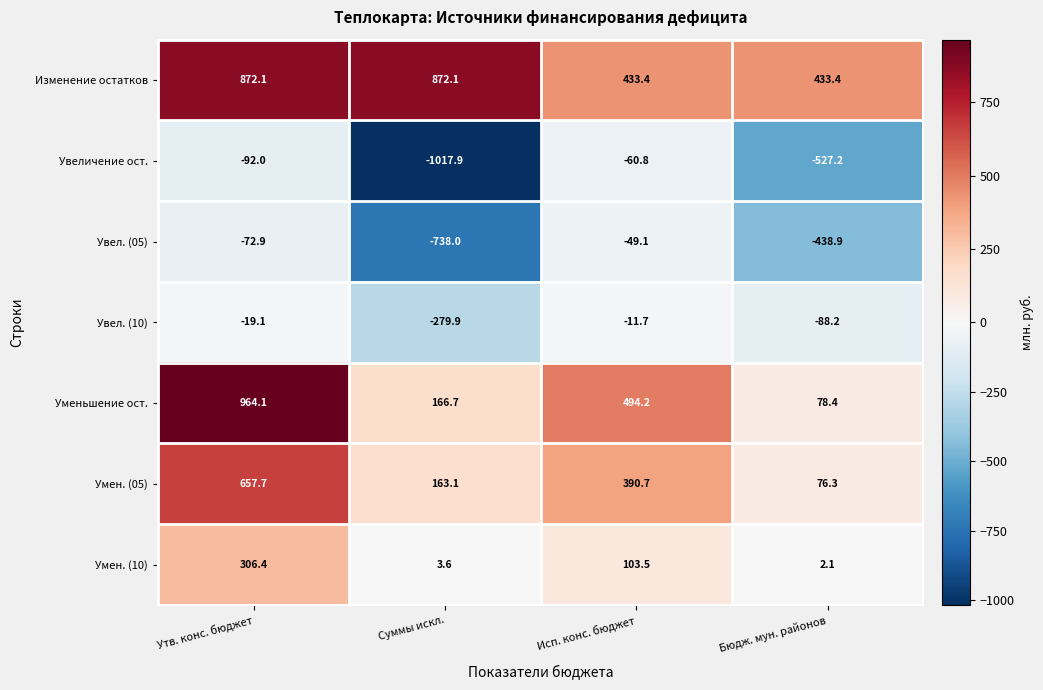

Which series has the largest range (max minus min)?

Увеличение ост.